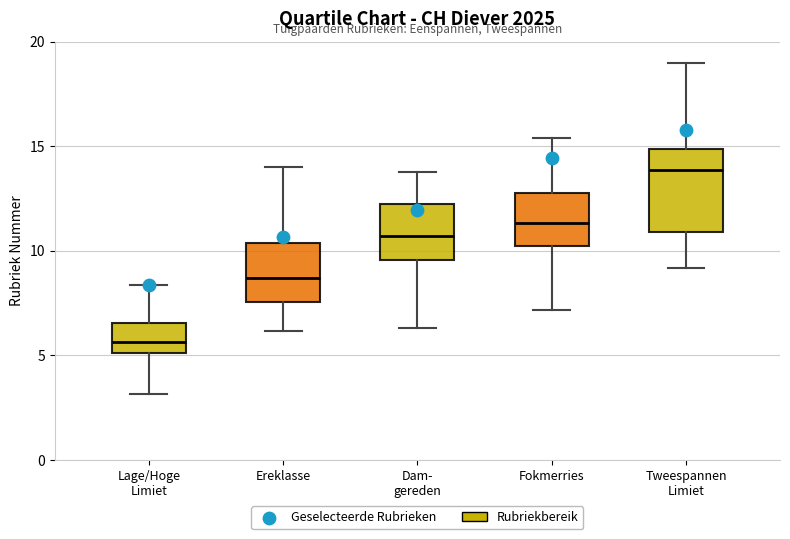

Reading left to right, read every box against the y-axis: the position of its median line, the range the box covers, and the ends of its whiskers. The values are not printed on the chart, so give them approximately, as read against the axis.

Lage/Hoge Limiet: median 5.5, box 5.0 to 6.5, whiskers 3.0 to 8.5
Ereklasse: median 8.5, box 7.5 to 10.5, whiskers 6.0 to 14.0
Dam- gereden: median 10.5, box 9.5 to 12.0, whiskers 6.5 to 14.0
Fokmerries: median 11.5, box 10.0 to 12.5, whiskers 7.0 to 15.5
Tweespannen Limiet: median 14.0, box 11.0 to 15.0, whiskers 9.0 to 19.0